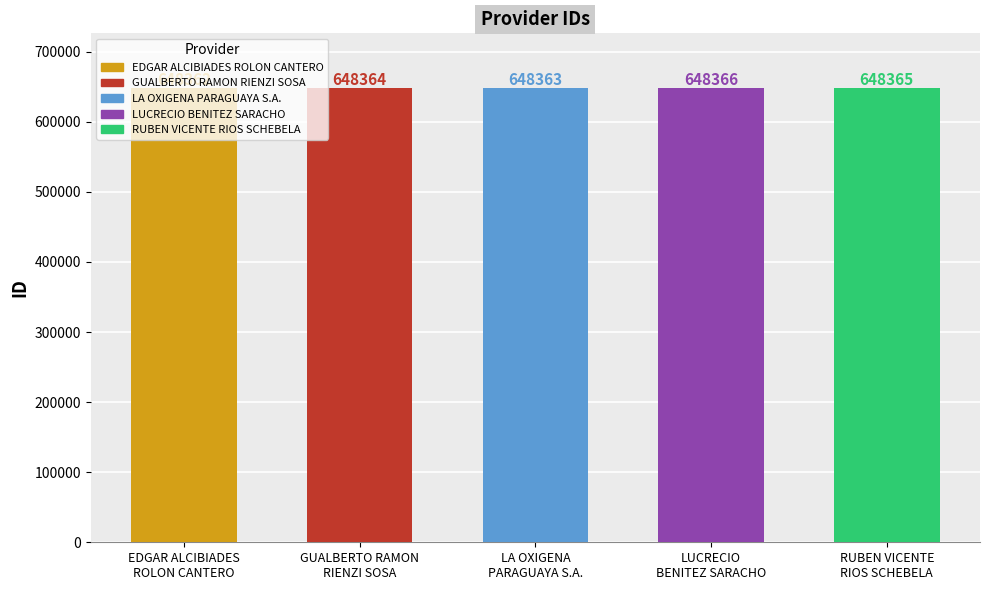

List the labels in order of value, largest first.

LUCRECIO
BENITEZ SARACHO, RUBEN VICENTE
RIOS SCHEBELA, GUALBERTO RAMON
RIENZI SOSA, LA OXIGENA
PARAGUAYA S.A., EDGAR ALCIBIADES
ROLON CANTERO